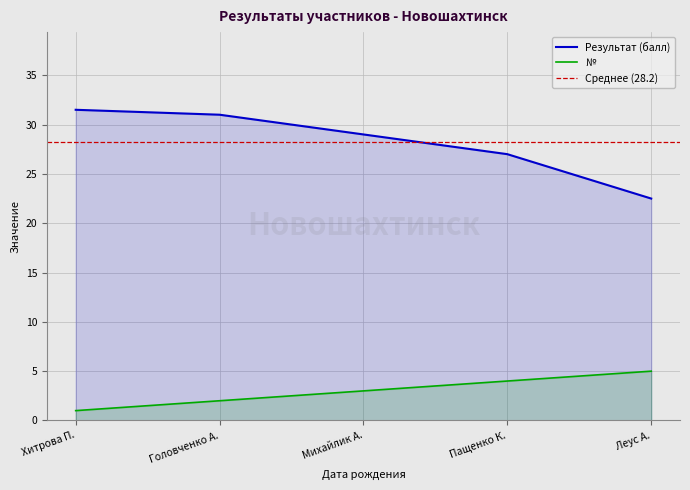

What is the approximate value of Результат (балл) at Михайлик А.?

29.0